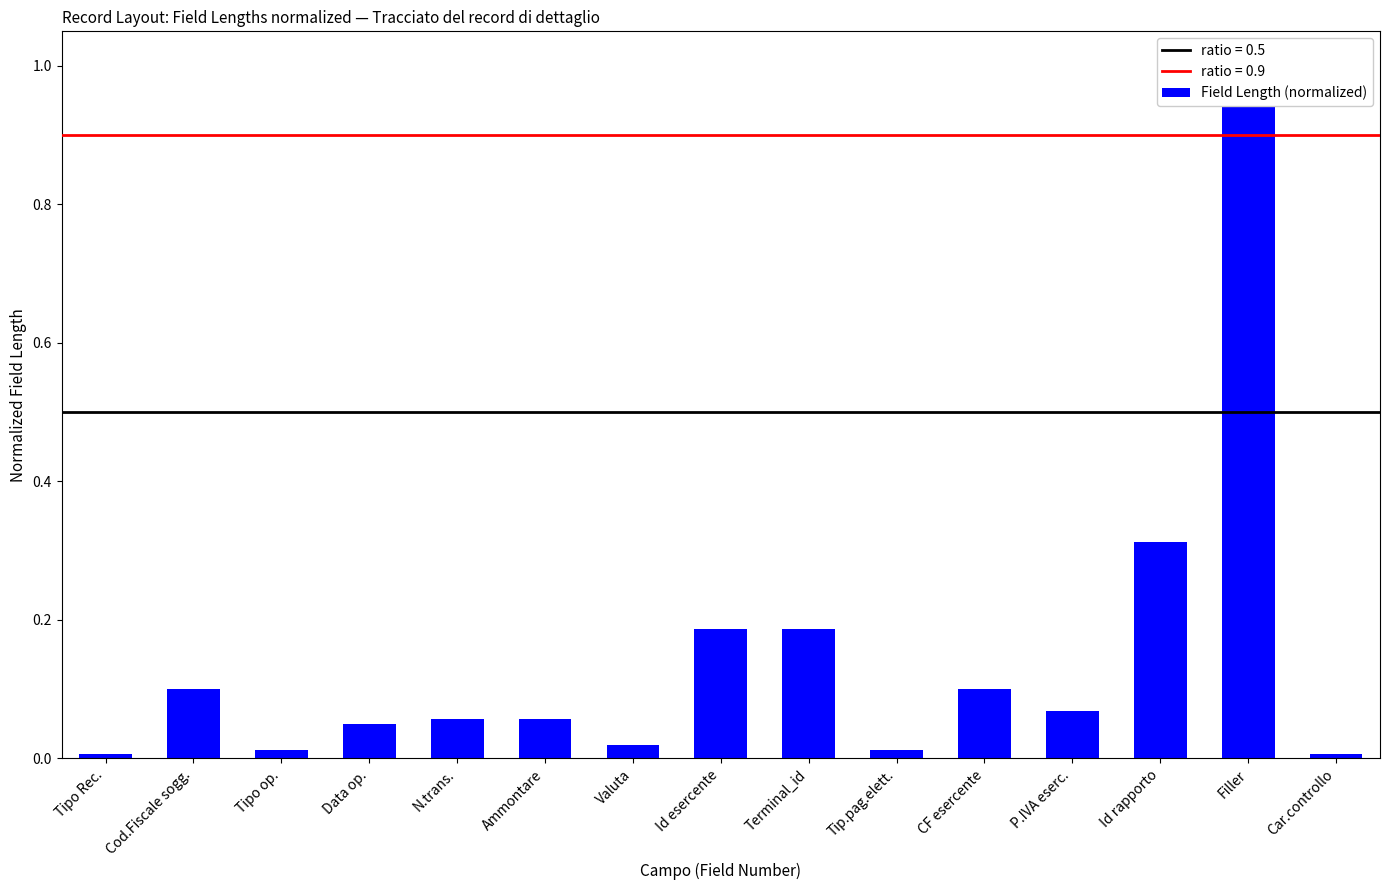

What value does the data have at Data op.?

0.1